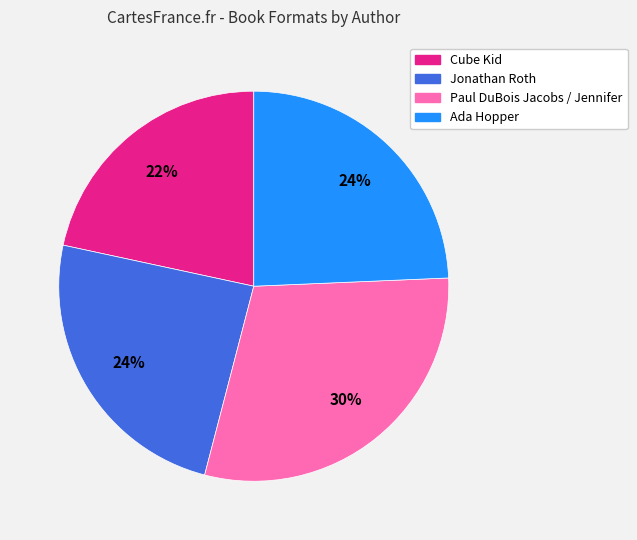

Is there a majority slice in this chart?

No